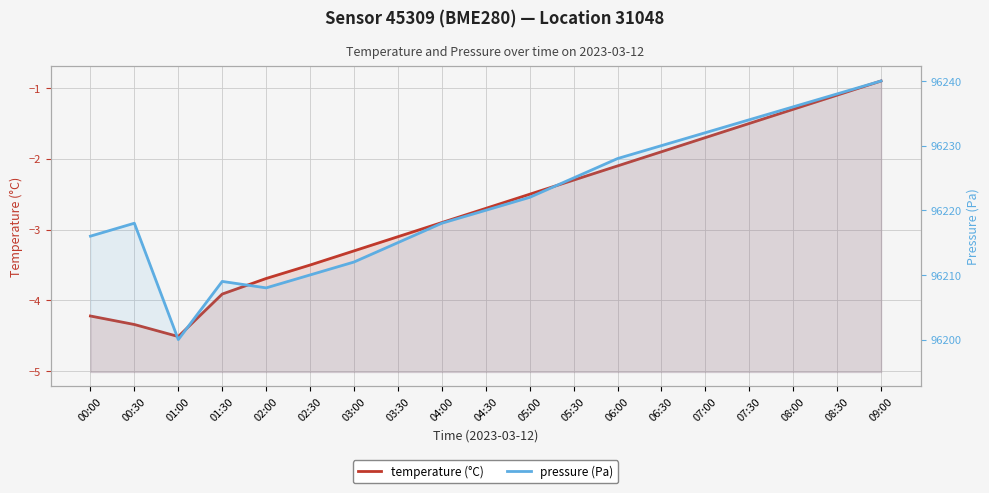

What is the difference between the second highest and minimum values in the temperature (°C) series?

3.4